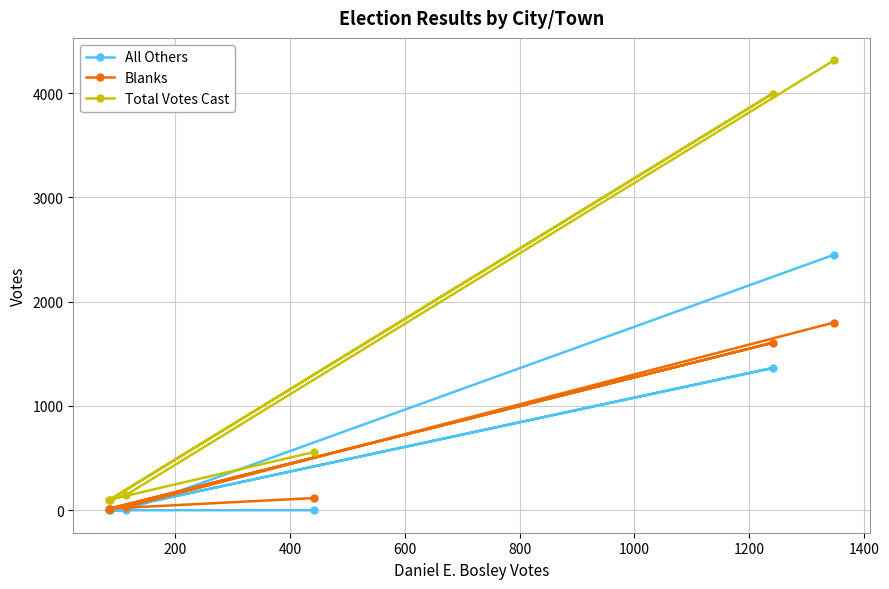

What is the highest value of the All Others series?

2450